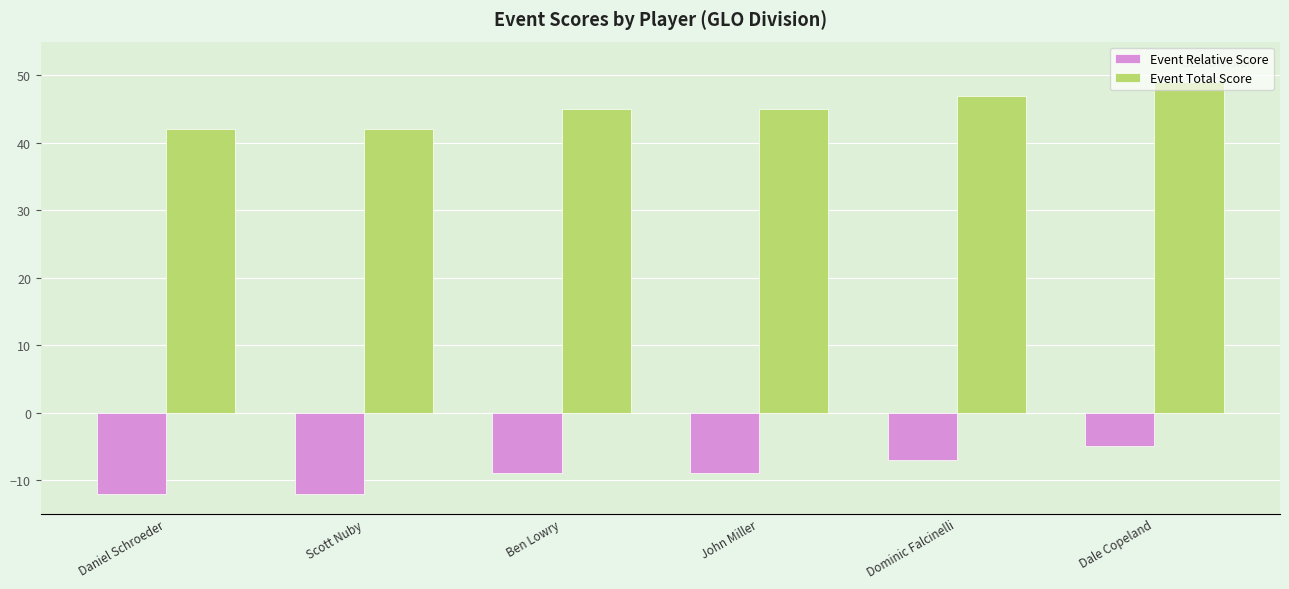

What is the difference between the highest and lowest values at Dominic Falcinelli?

54